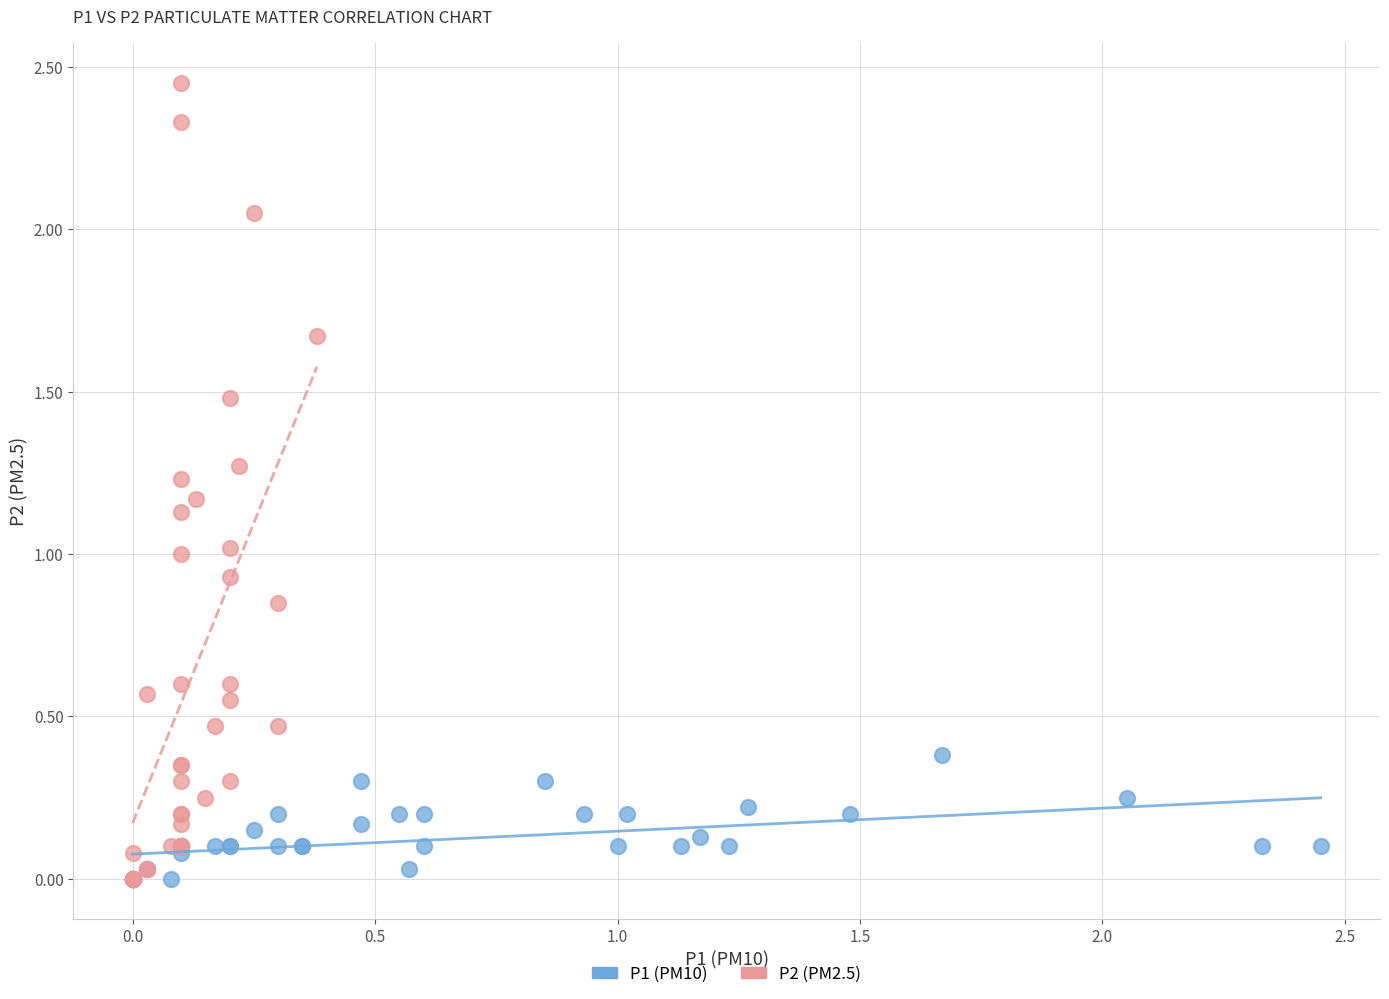

Which series contains the highest Y value?

P2 (PM2.5)